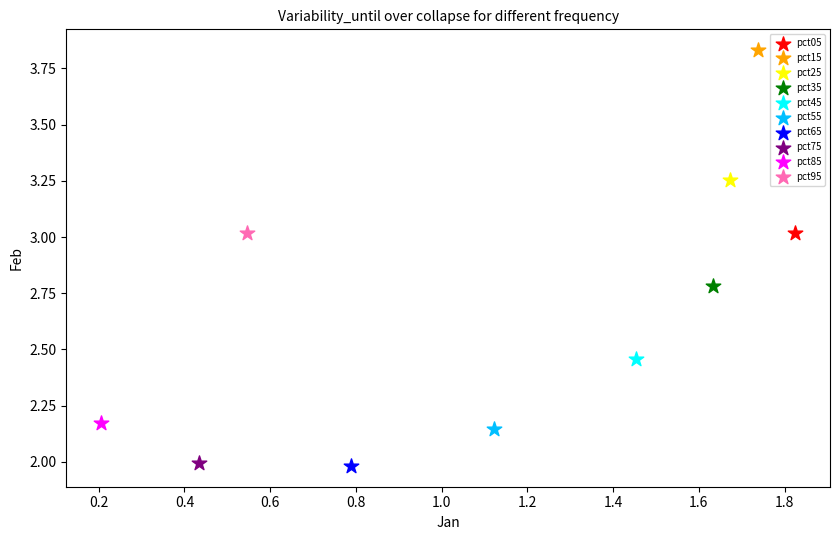

Which series reaches the maximum Y coordinate?

pct15